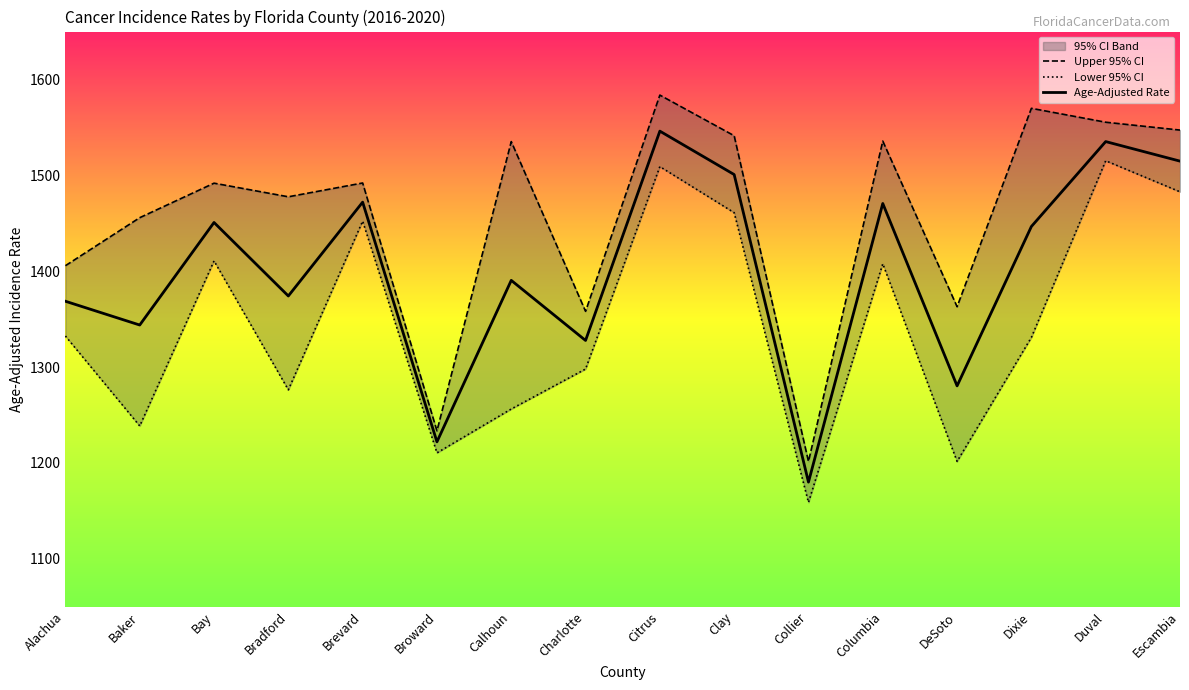

True or false: Lower 95% CI and Upper 95% CI cross at least once.

False